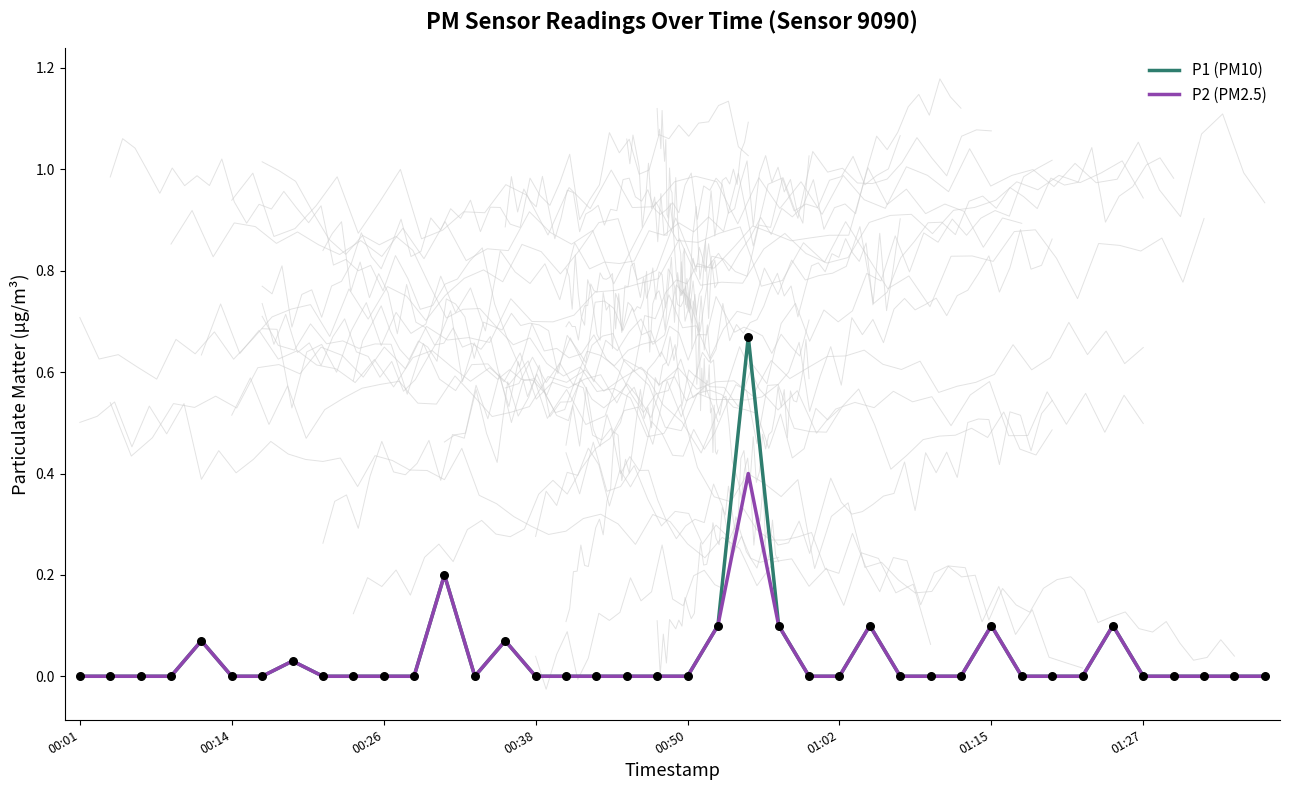

Is the value of P1 (PM10) at 27 greater than the value of P2 (PM2.5) at 27?

No